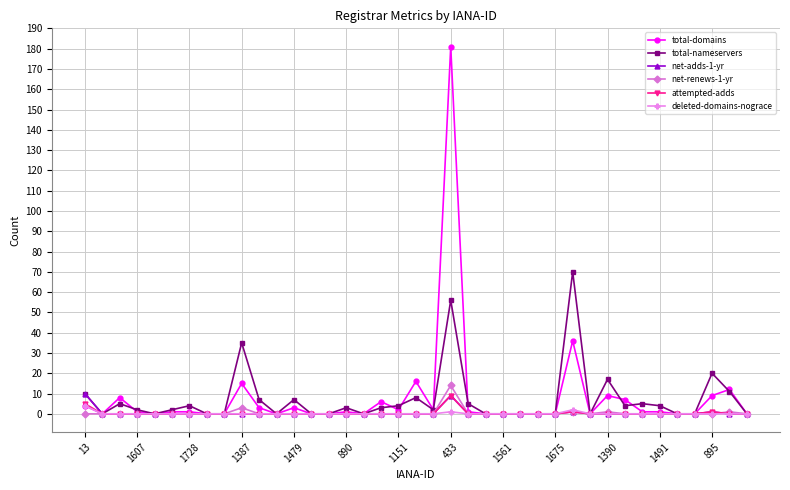

True or false: total-domains has more than 2 interior local peaks.

True